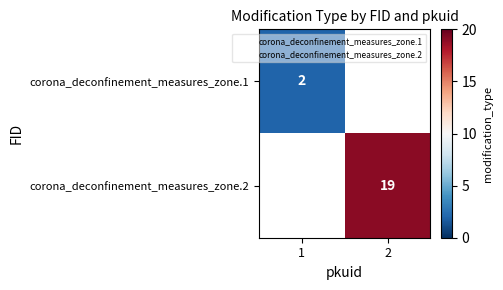

Rank the series by their average value, from highest to lowest.

corona_deconfinement_measures_zone.2, corona_deconfinement_measures_zone.1